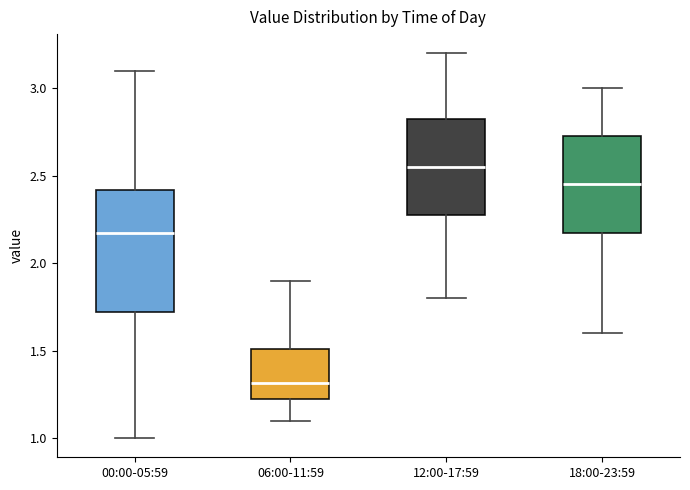

Reading left to right, transcribe this box plot: for each box, give where its median line is, the range the box spans, and where its two whiskers end, as read against the y-axis. The values are not printed on the chart, so give them approximately, as read against the axis.

00:00-05:59: median 2.15, box 1.70 to 2.40, whiskers 1.00 to 3.10
06:00-11:59: median 1.30, box 1.20 to 1.50, whiskers 1.10 to 1.90
12:00-17:59: median 2.55, box 2.30 to 2.85, whiskers 1.80 to 3.20
18:00-23:59: median 2.45, box 2.20 to 2.75, whiskers 1.60 to 3.00